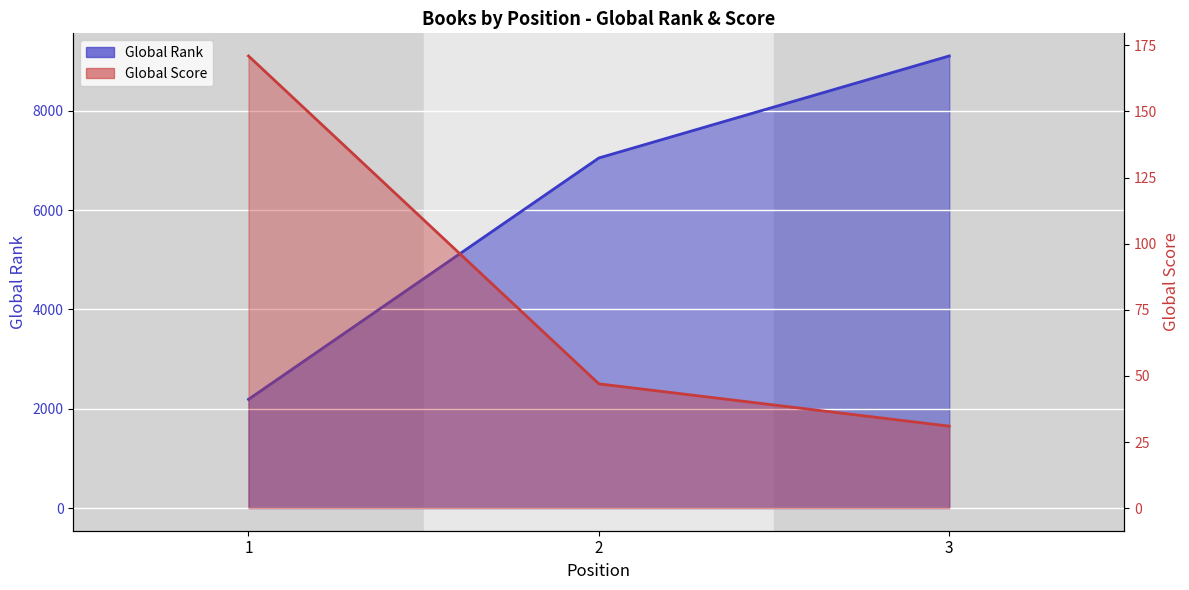

Rank the categories by Global Score value from highest to lowest.

1, 2, 3